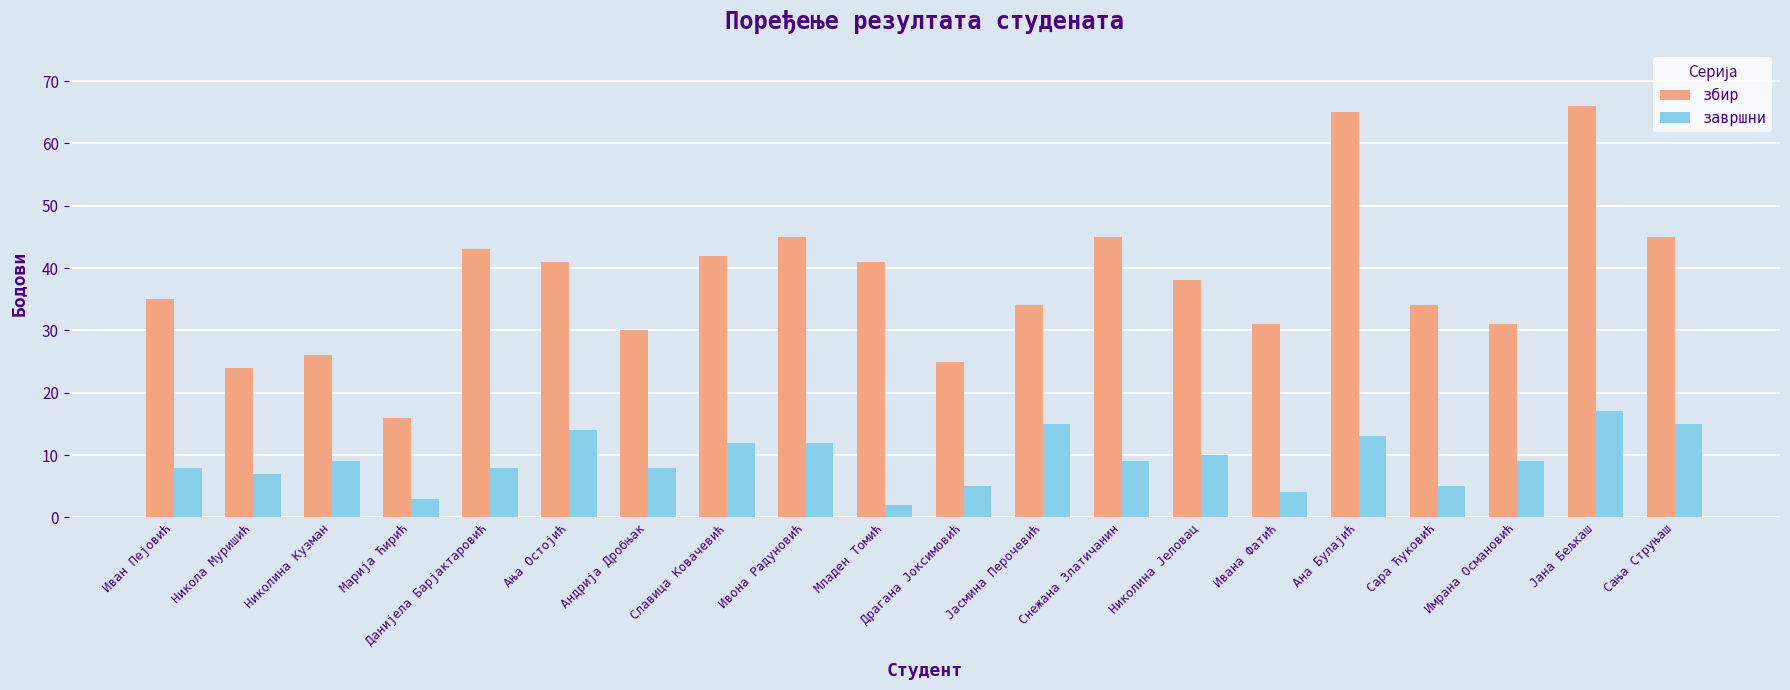

The value of збир at Јана Бељкаш is 66. True or false?

True